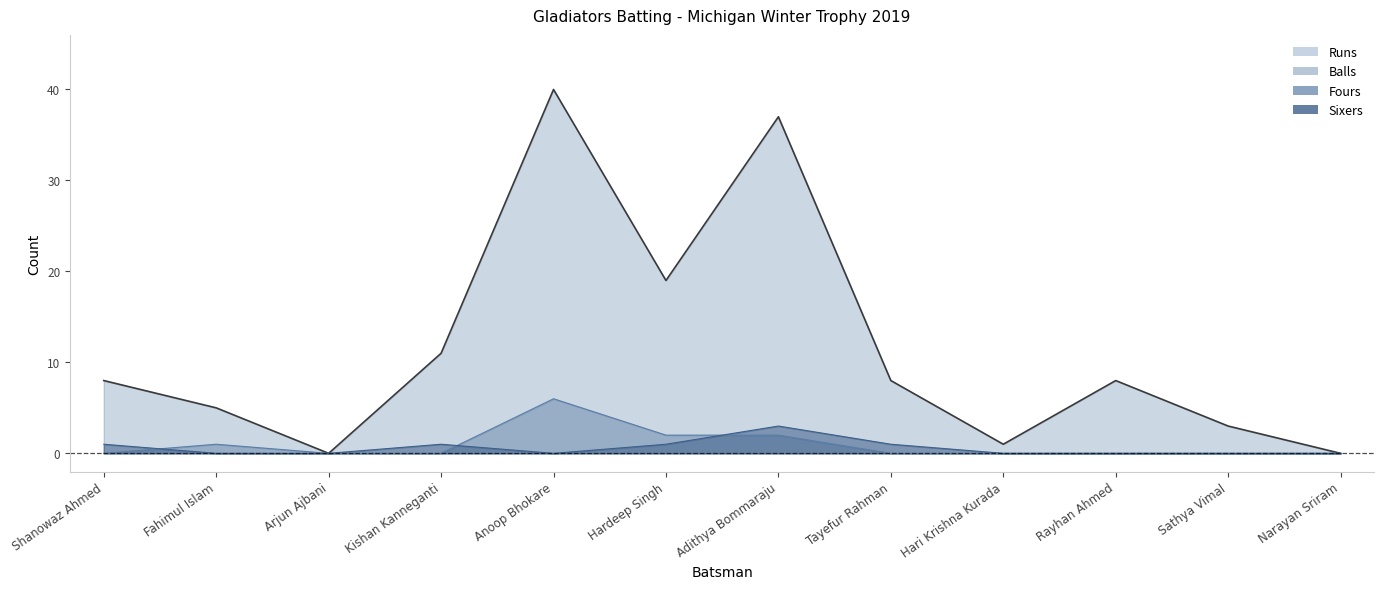

Which series has the largest range (max minus min)?

Runs